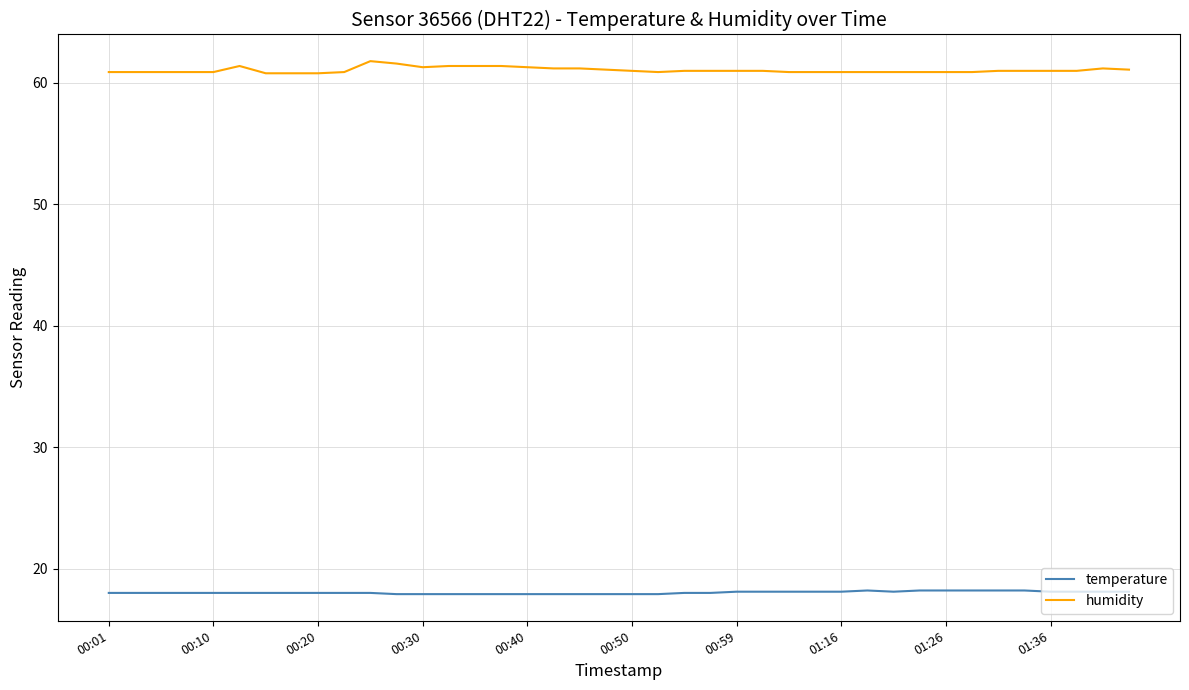

Which series has the largest total across all categories?

humidity